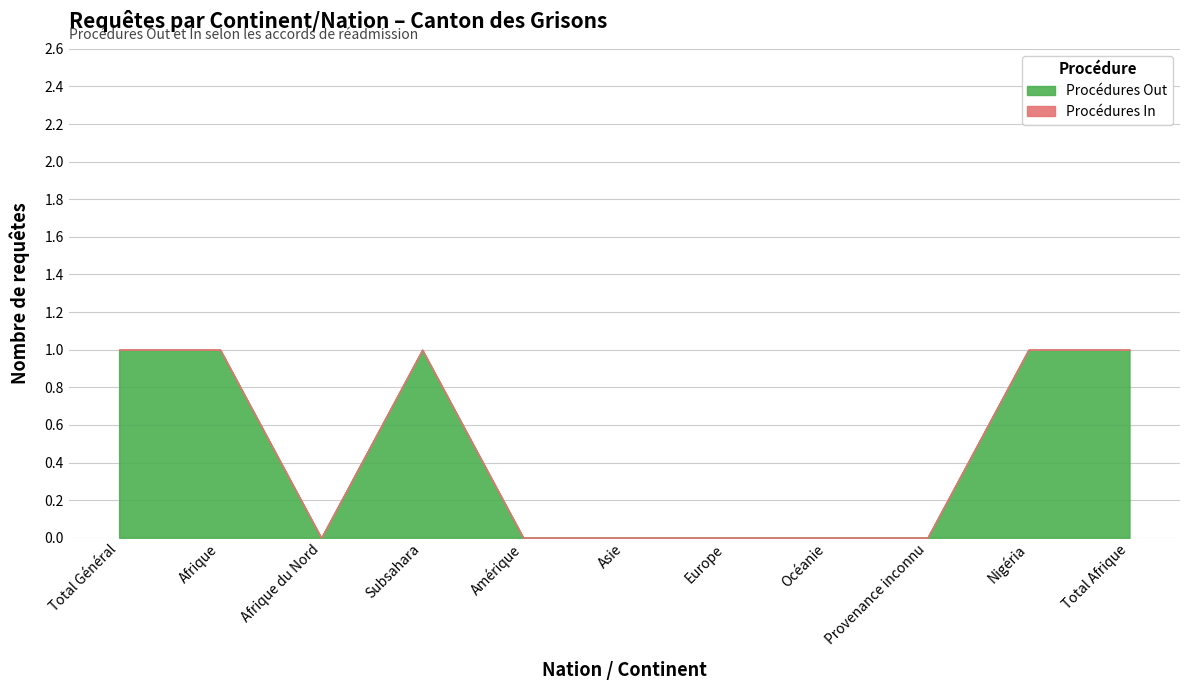

Count the number of categories in the chart.

11